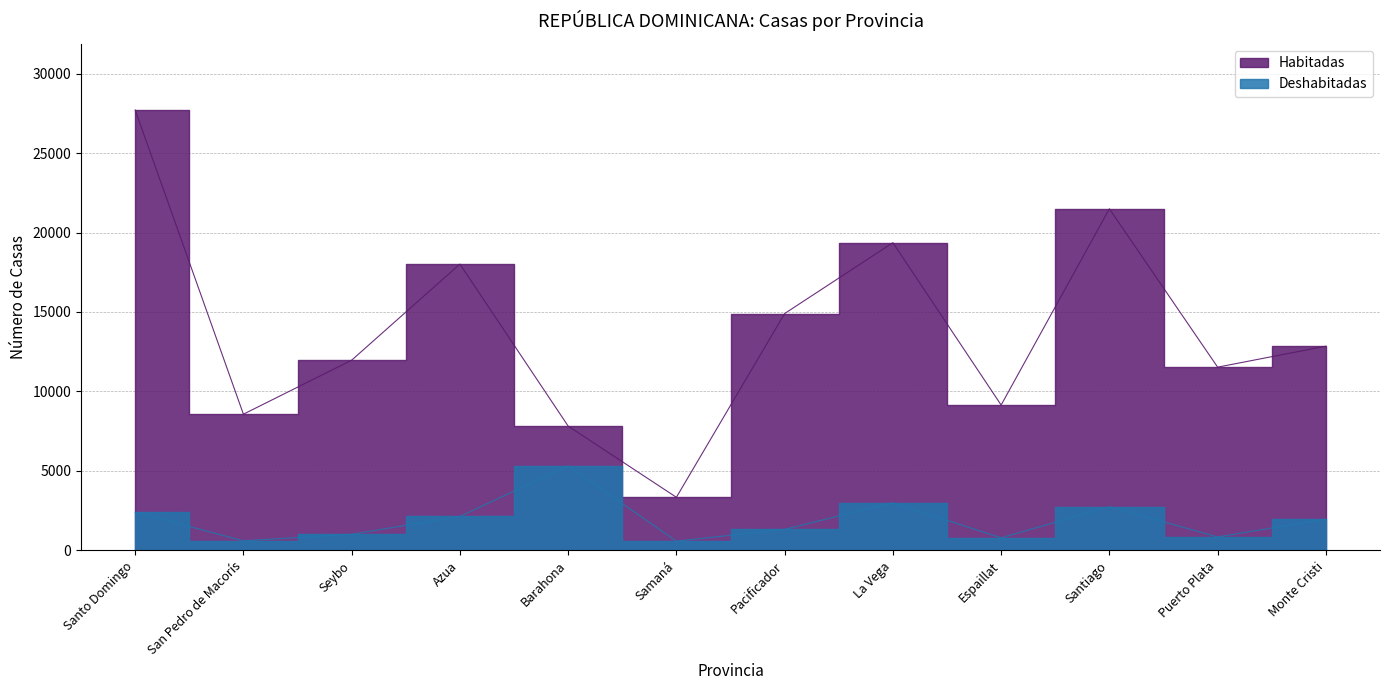

Count the number of categories in the chart.

12